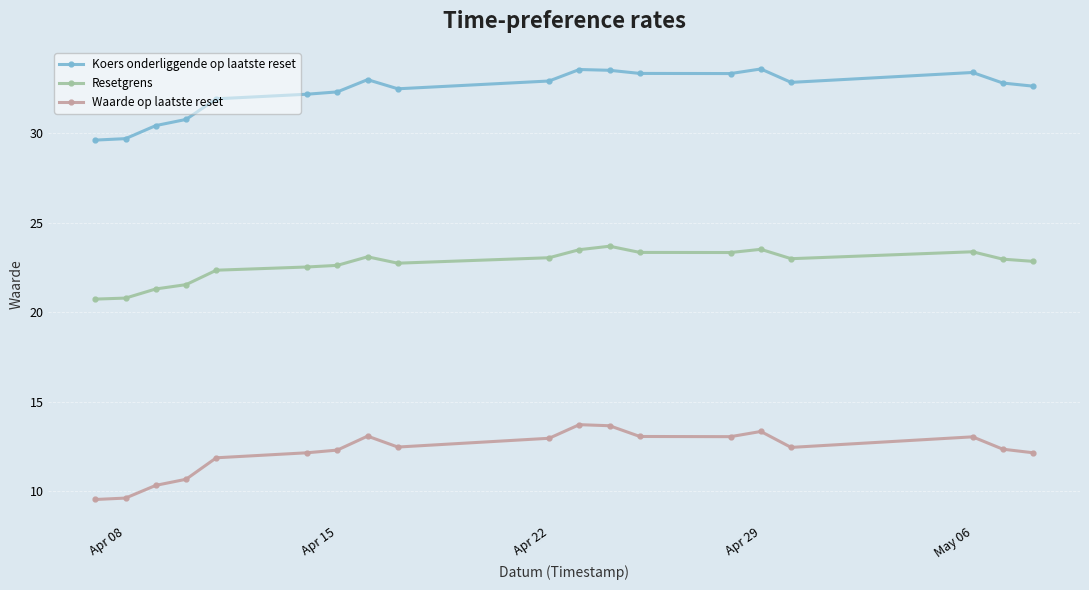

True or false: Waarde op laatste reset and Resetgrens intersect in this chart.

False